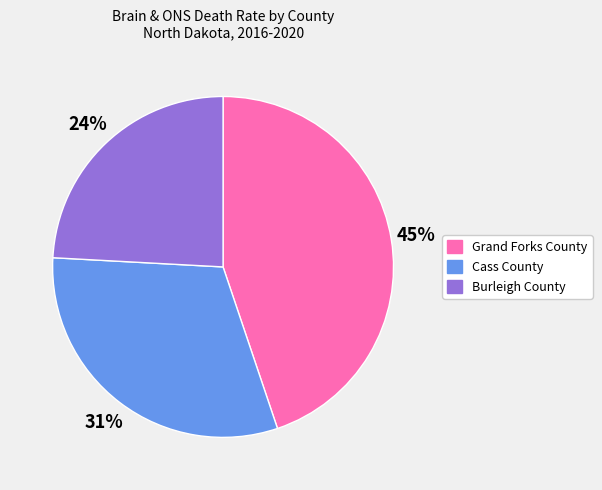

What is the ratio of the value at Grand Forks County to the value at Burleigh County?

1.9